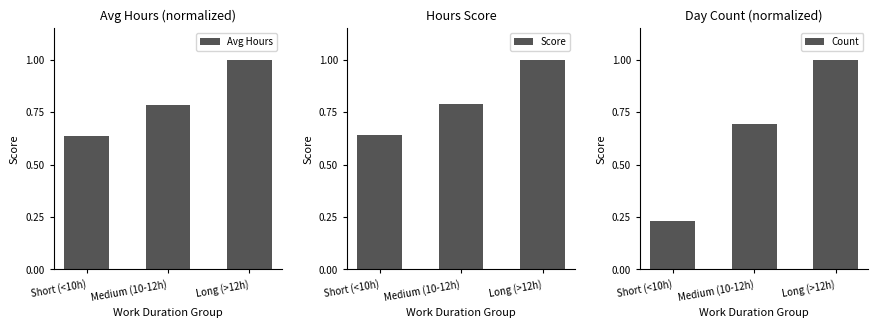

What is the difference between the maximum and minimum values in the Score series?

0.4